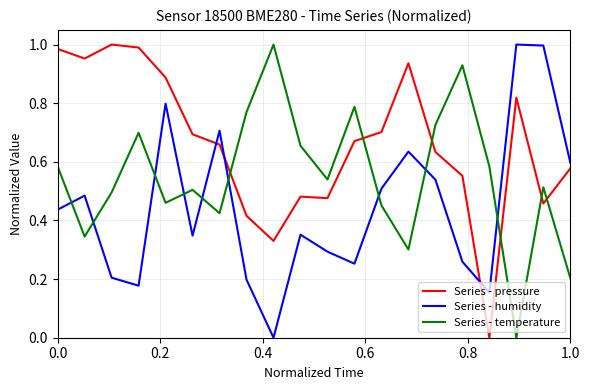

How many series are shown in this chart?

3